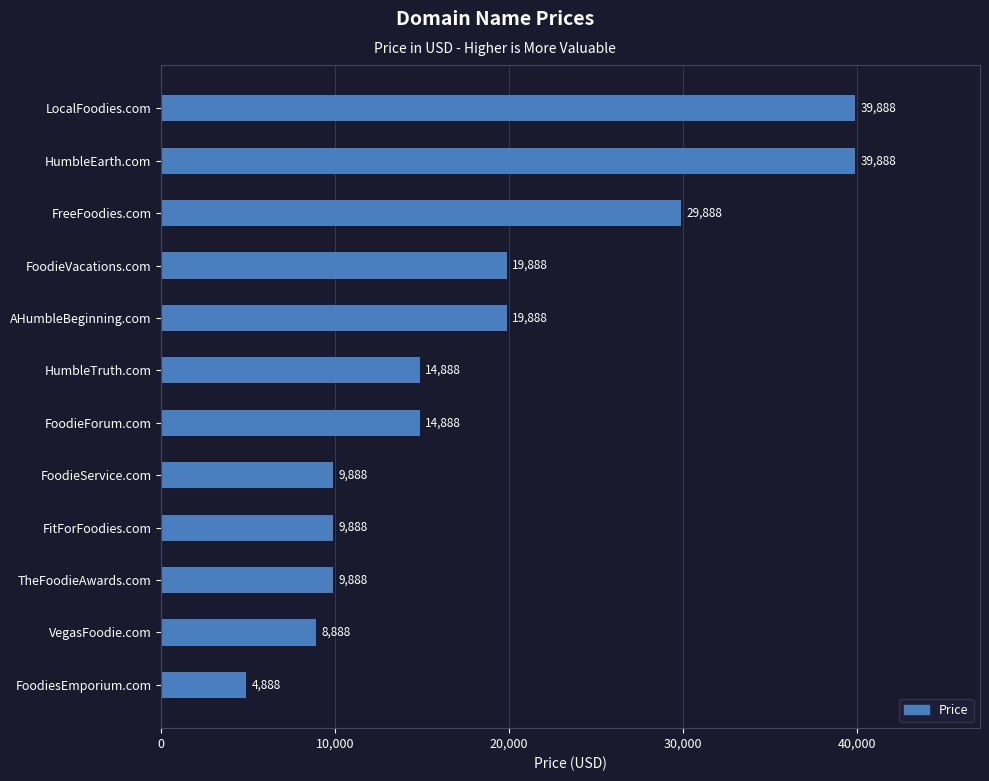

The value at FoodieService.com is 13615. True or false?

False